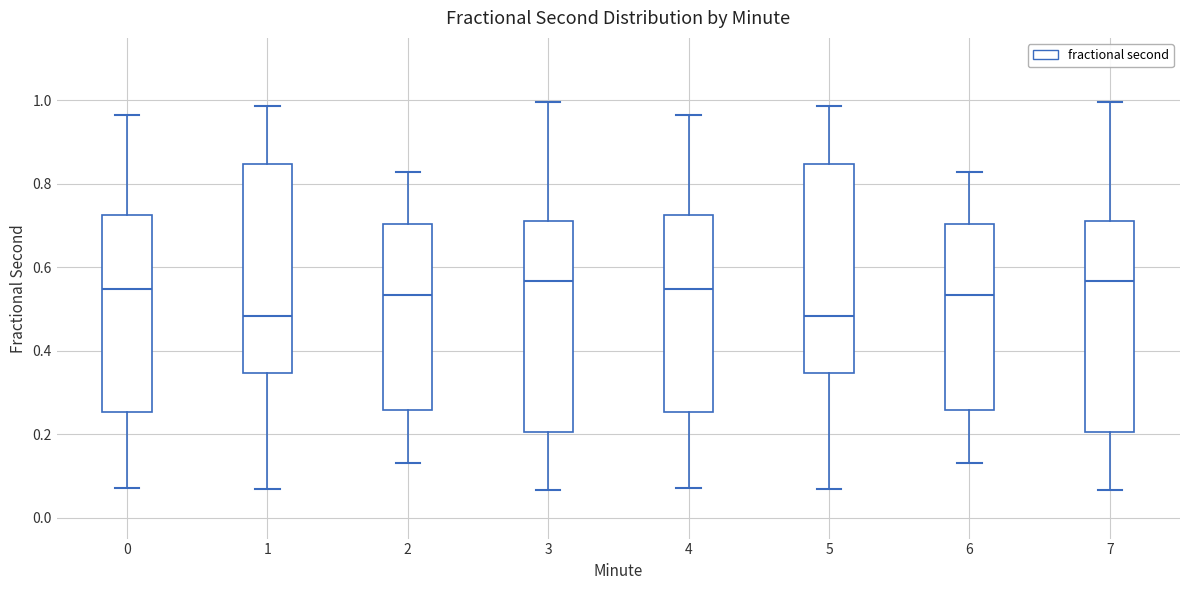

Where does the upper whisker of the box at x = 6 end on the y-axis? The values are not printed on the chart, so give them approximately, as read against the axis.

0.82